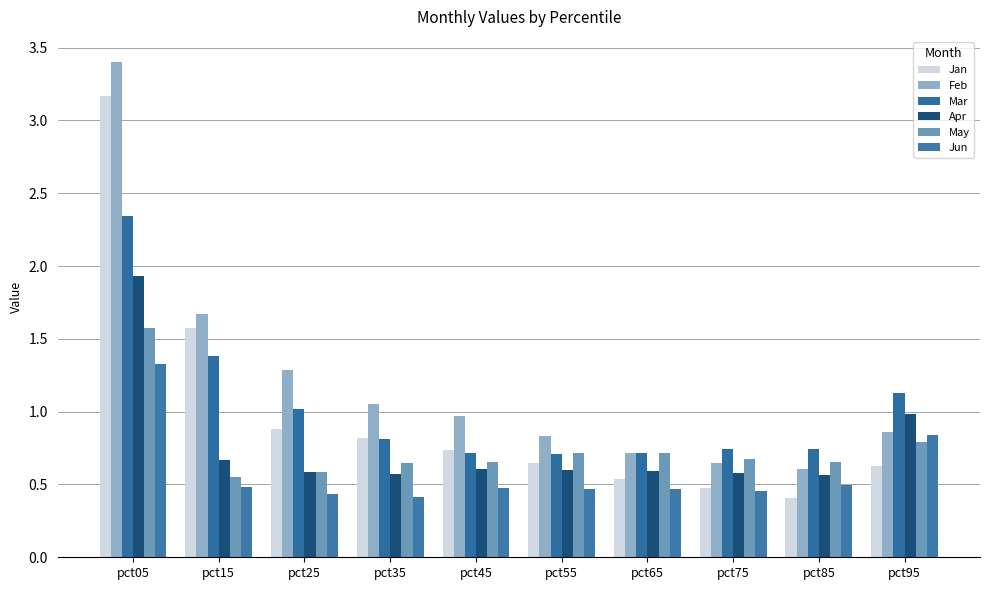

What value does the Jan series have at pct05?

3.2